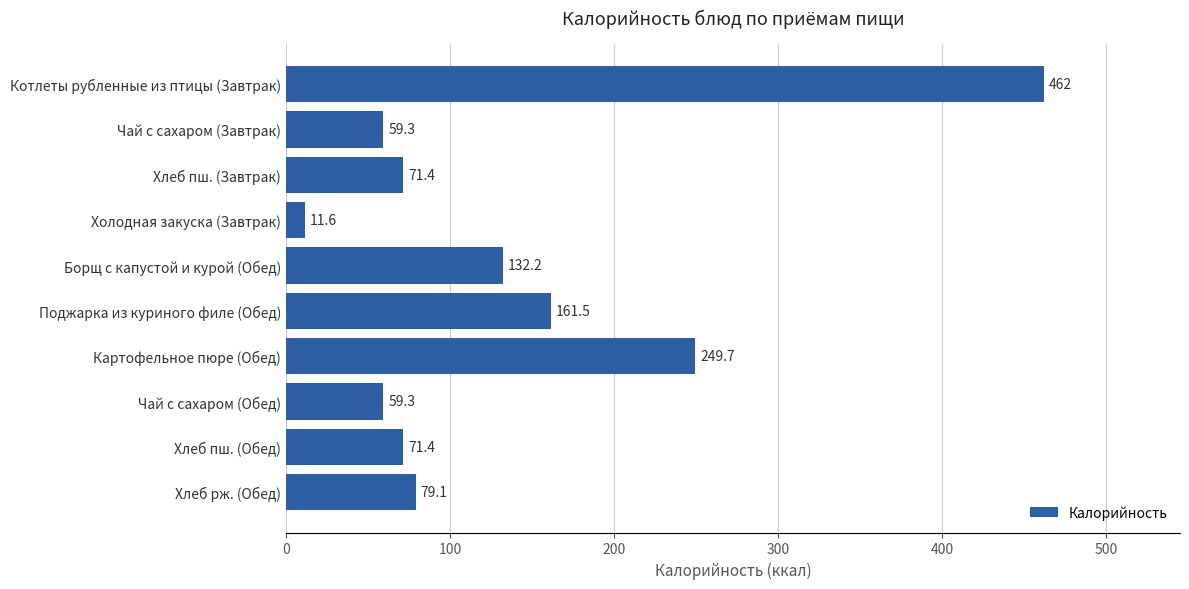

What is the sum of all values?

1357.5